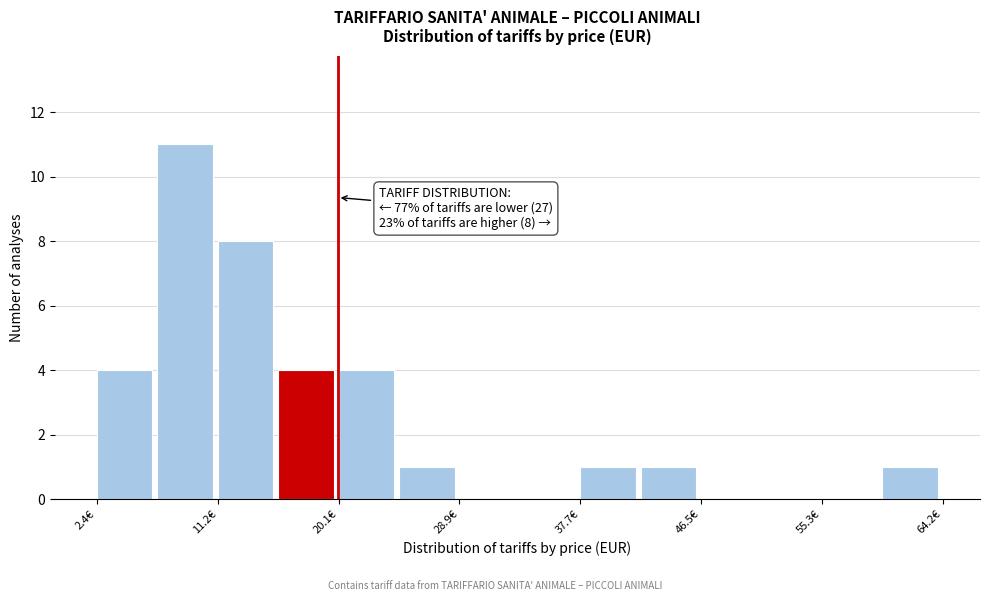

Over which range of the x-axis is the bar tallest?

7 to 11